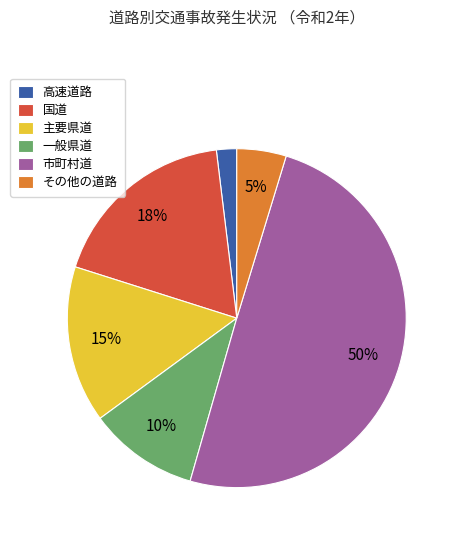

Which category has the biggest portion of the pie?

市町村道